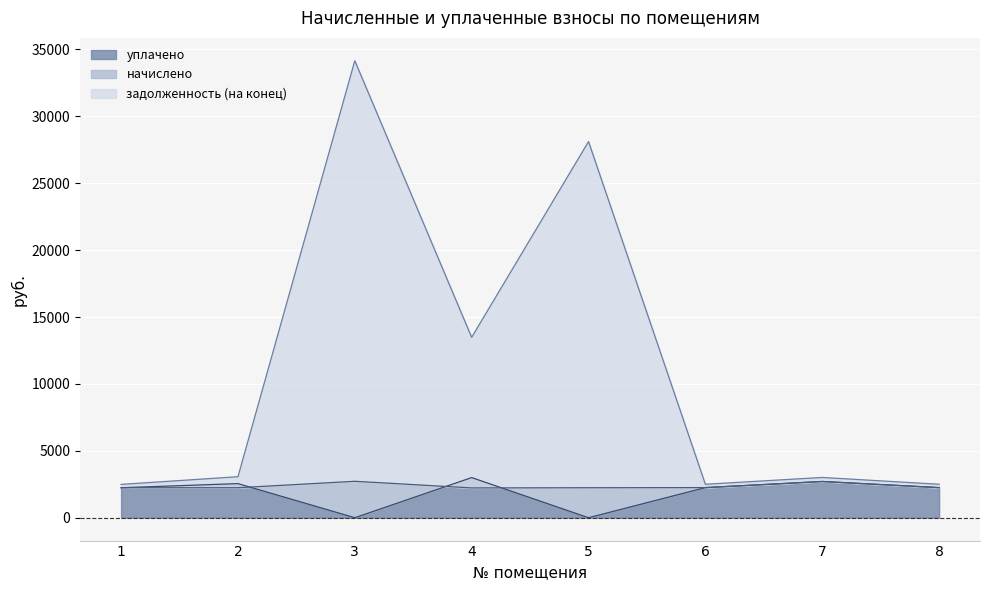

Which series has the largest total across all categories?

задолженность (на конец)